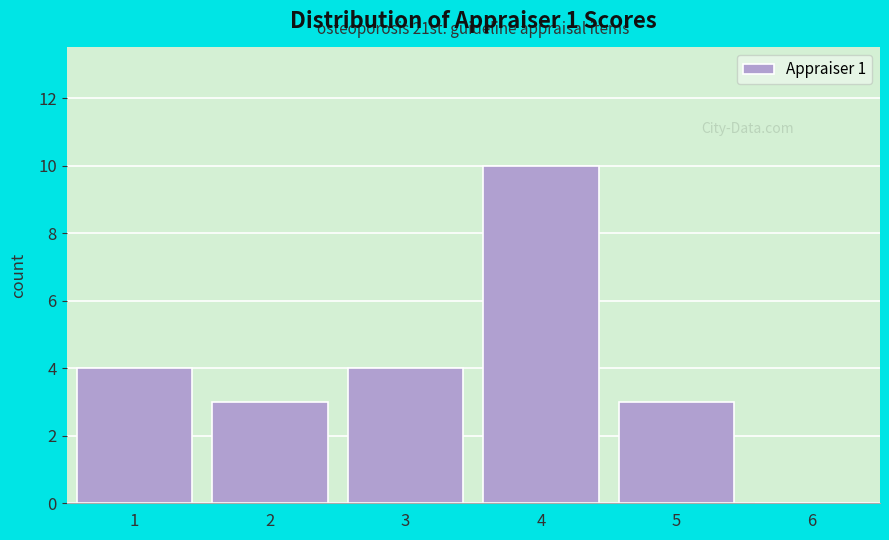

Over which range of the x-axis is the bar tallest?

3.5 to 4.5